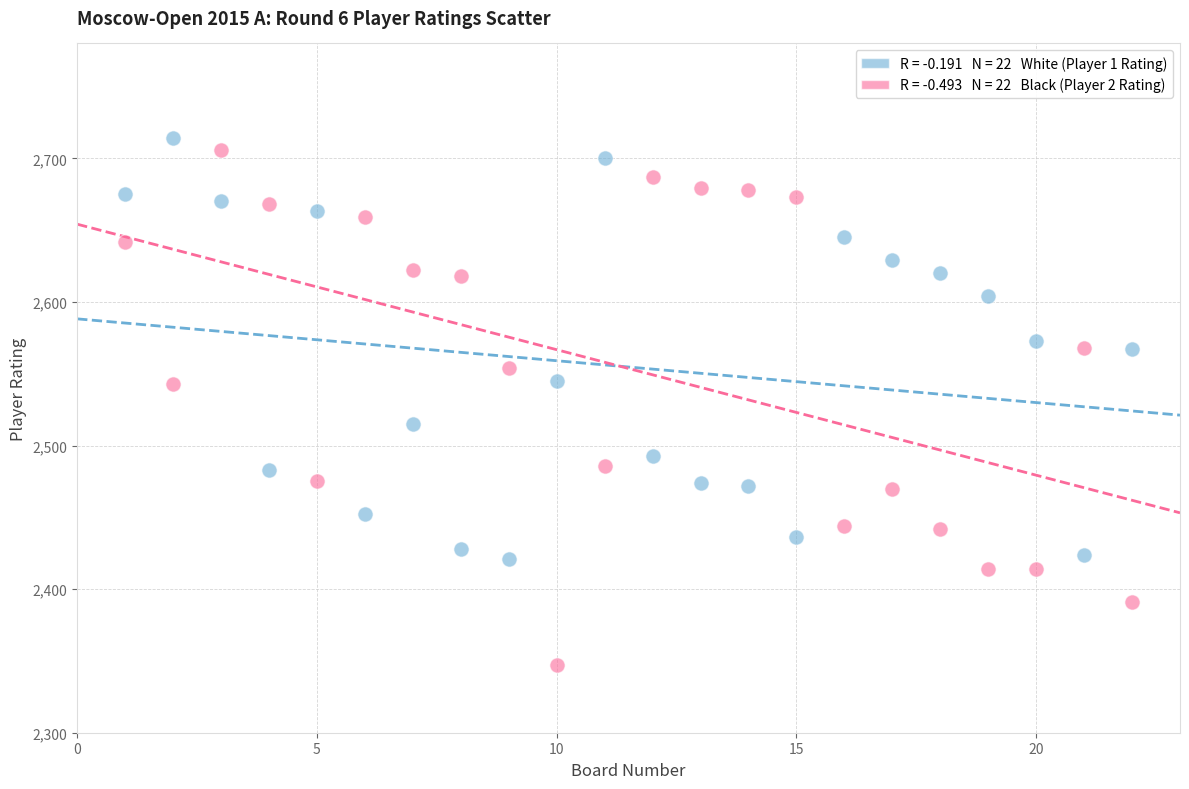

Across all data points, what is the range of X values (max minus min)?

21